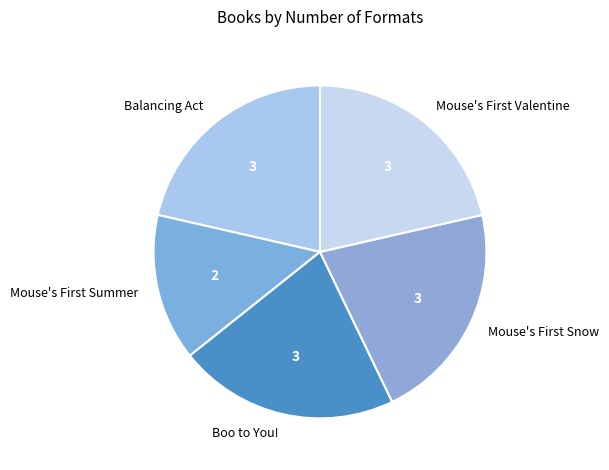

True or false: Boo to You! accounts for 16% of the total.

False